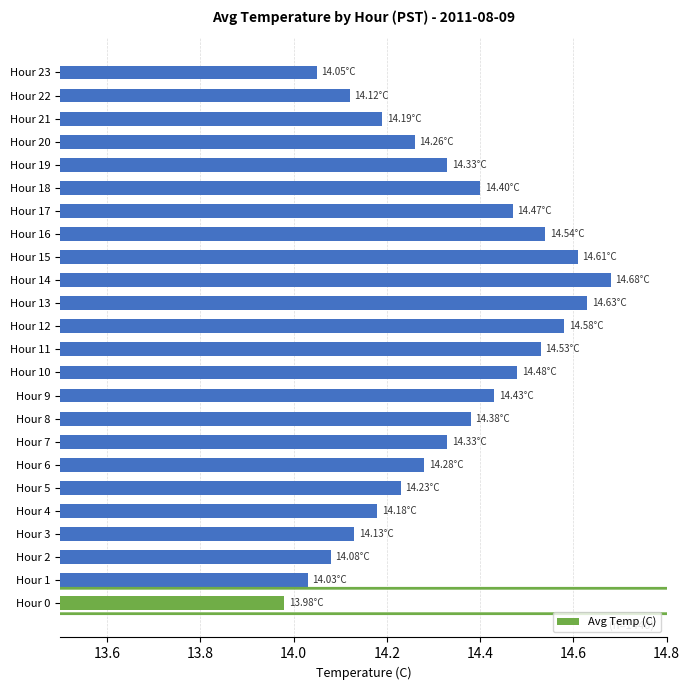

Does the chart contain stacked bars?

No